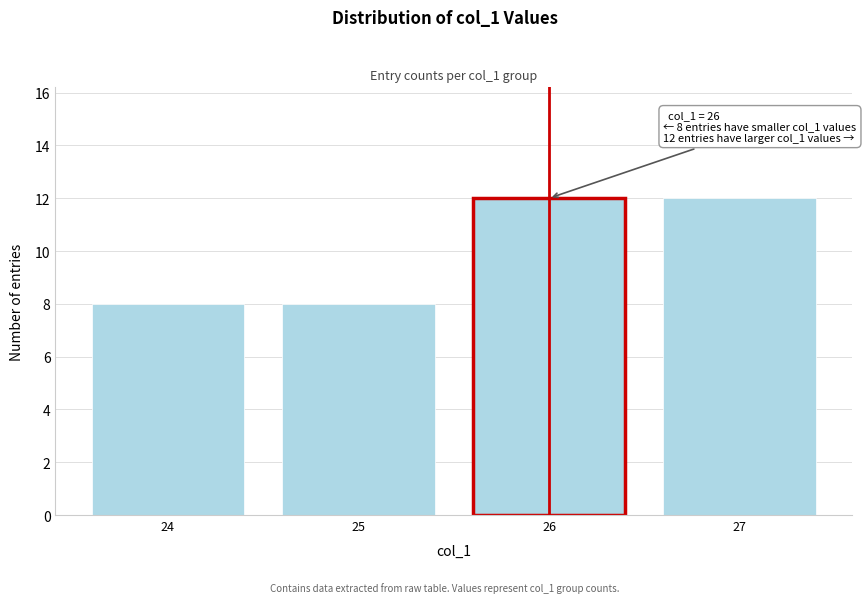

Reading right to left, list all the values displayed in this chart.

27=12	26=12	25=8	24=8